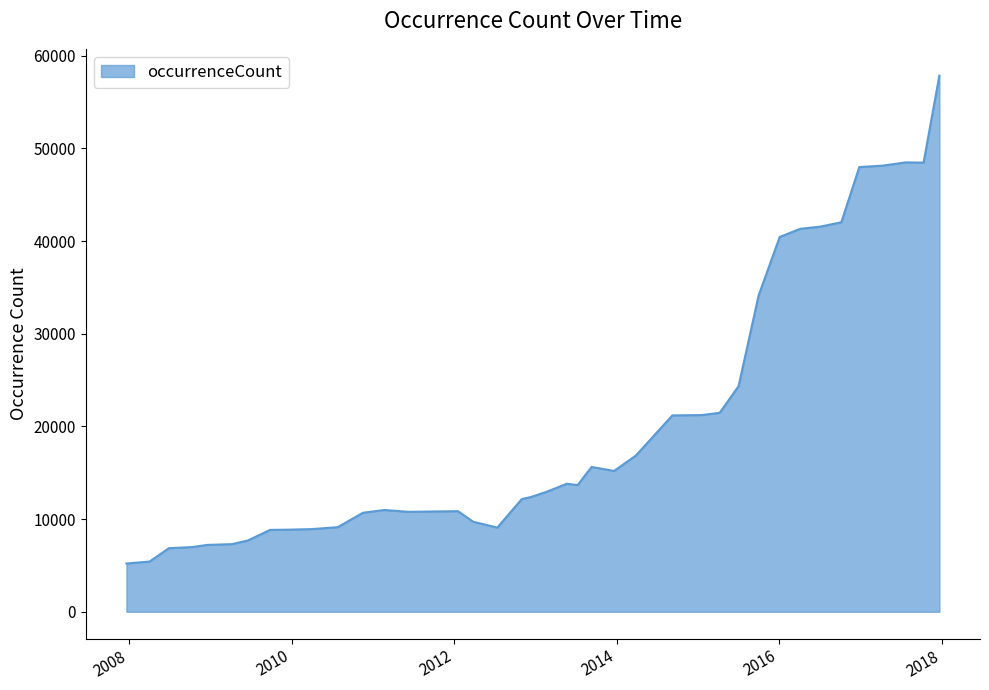

True or false: the data has more than 1 interior local peaks.

True